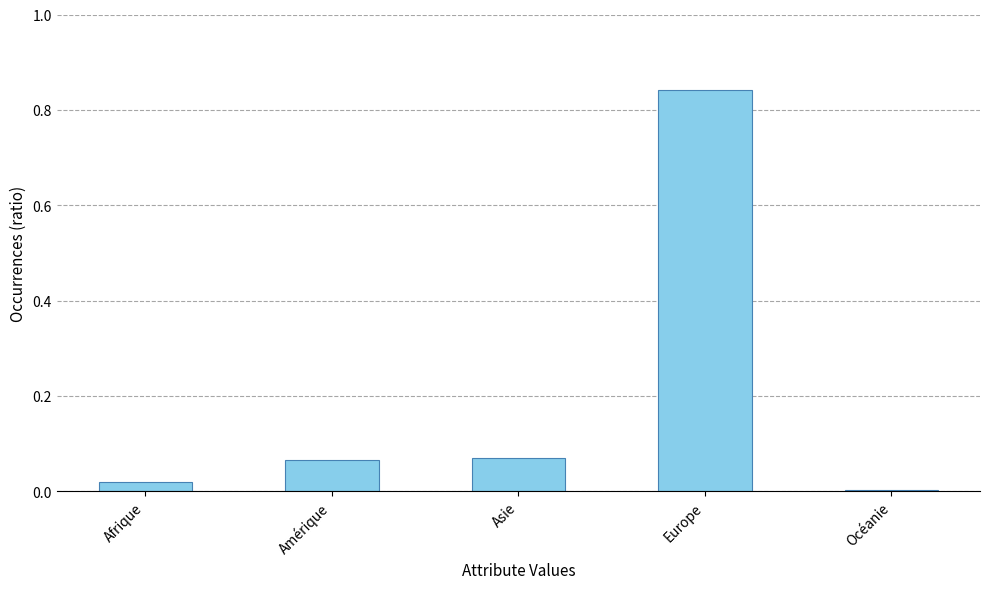

Between Afrique and Asie, which is larger?

Asie